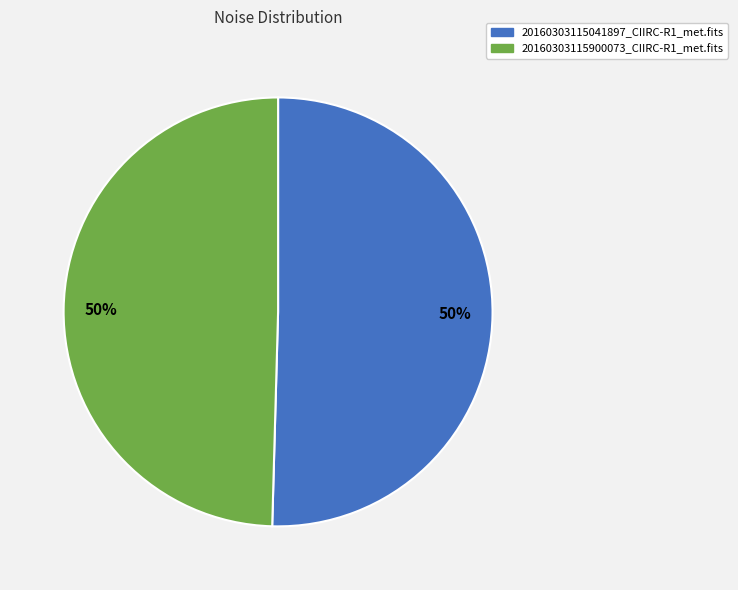

What percentage is the 20160303115900073_CIIRC-R1_met.fits slice, to the nearest percent?

50%